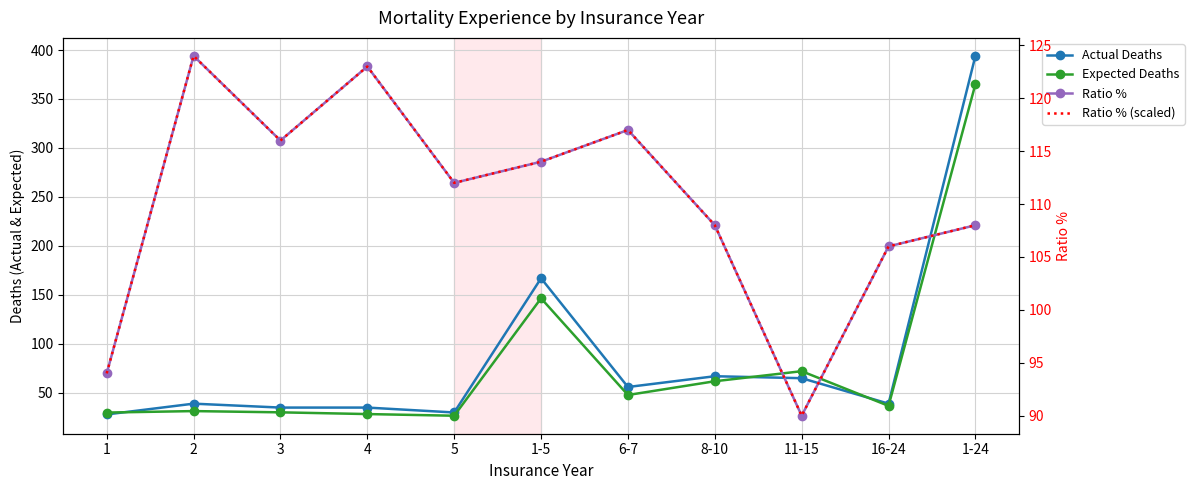

The Ratio % (scaled) series shows 204.0 at 6-7. True or false?

False